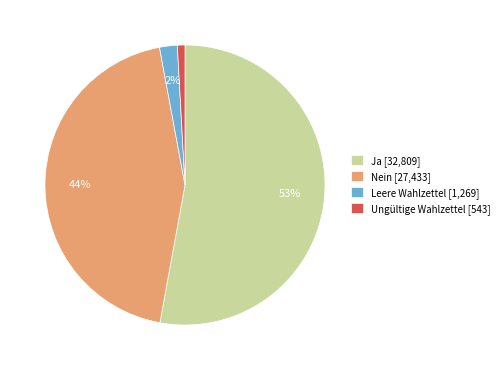

Which slice represents more than half of the pie?

Ja